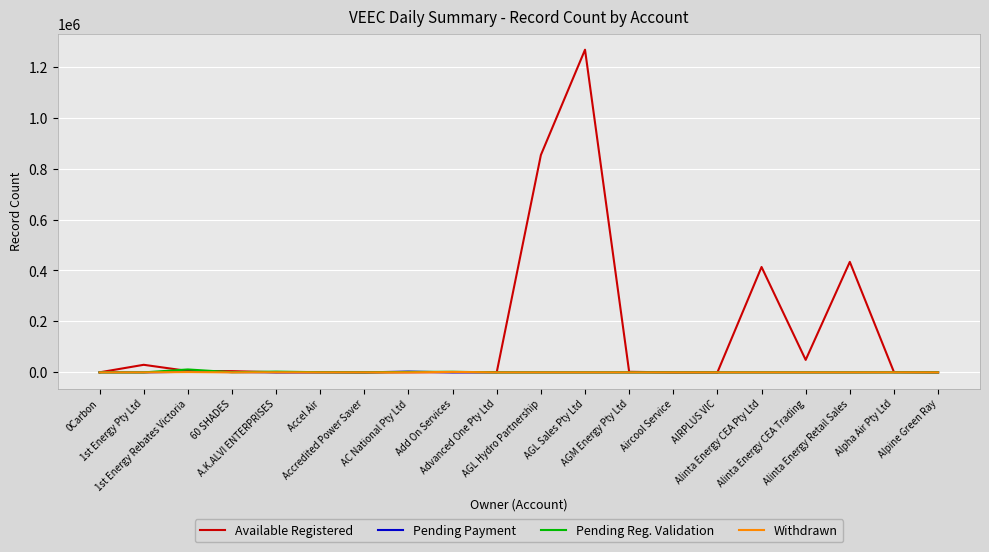

What is the maximum value shown in the chart?

1266640